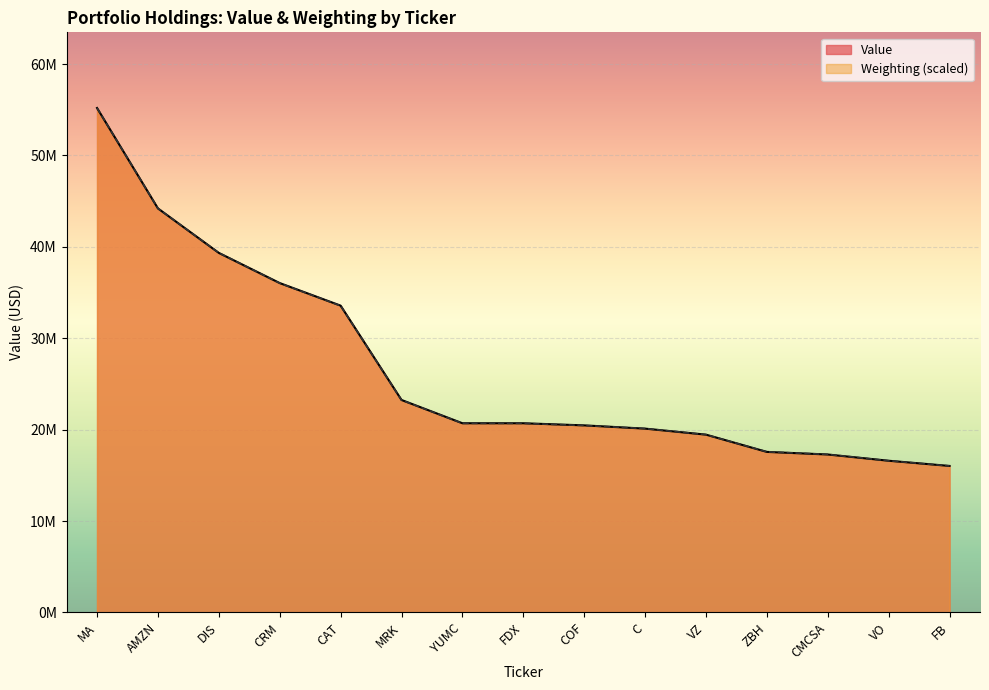

How many values in the Value series are below 20701000?

7